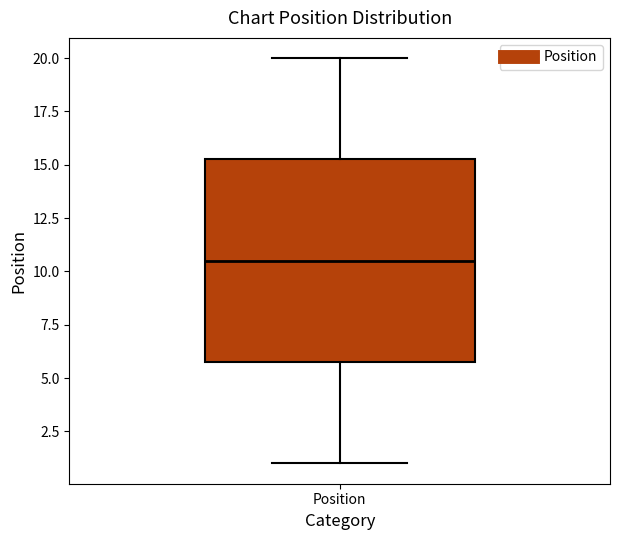

Read this box plot against the y-axis: the position of the median line, the range covered by the box, and the ends of both whiskers. The values are not printed on the chart, so give them approximately, as read against the axis.

median 10.5, box 6.0 to 15.5, whiskers 1.0 to 20.0